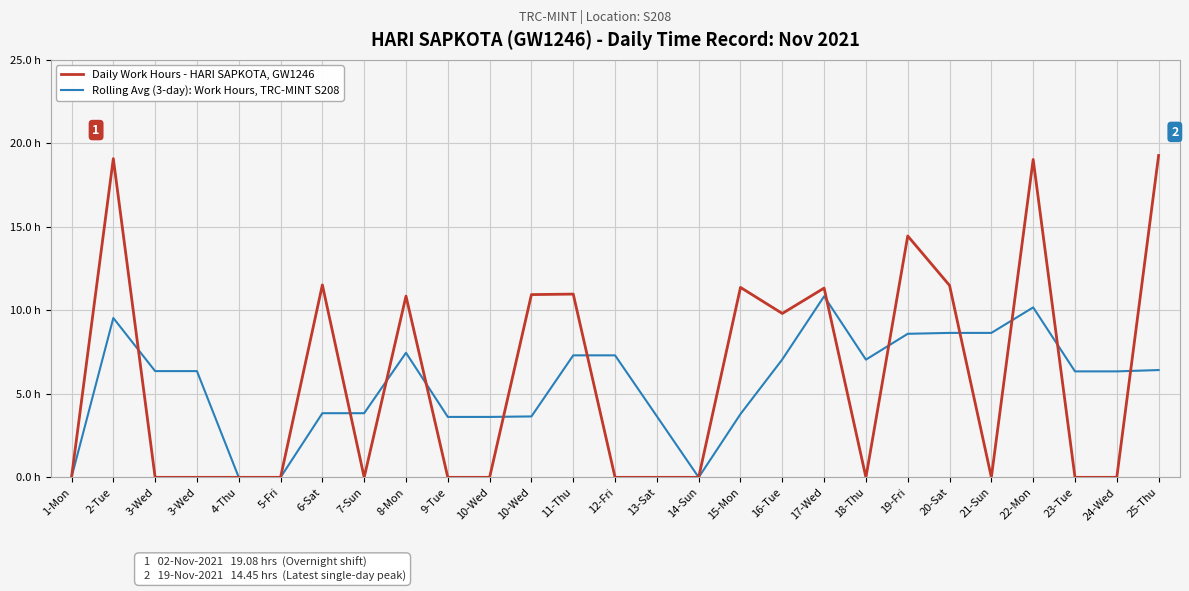

Does the chart display data point markers on the line(s)?

No